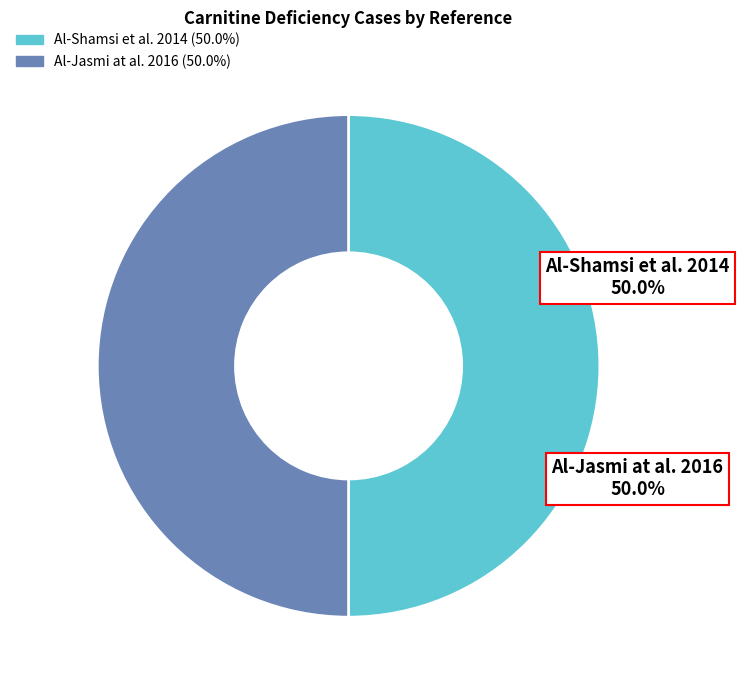

True or false: Al-Jasmi at al. 2016 accounts for 39% of the total.

False